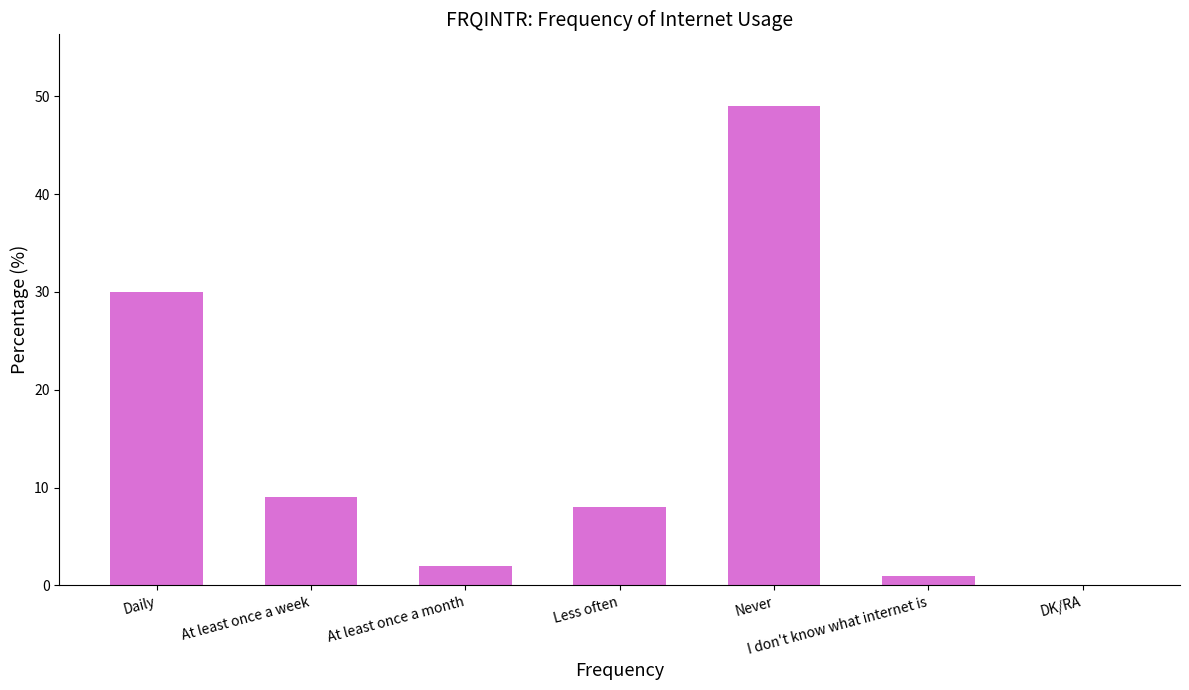

Are the bars horizontal?

No